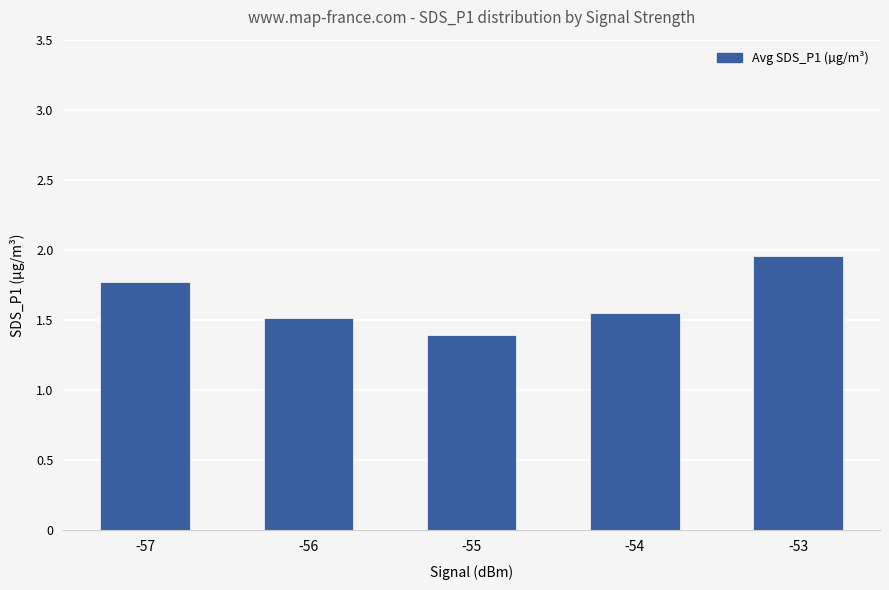

True or false: the data shows 1.4 at -55.

True